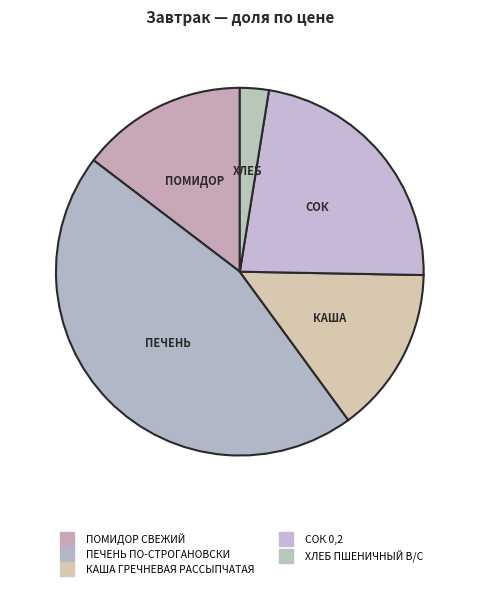

Which category has the biggest portion of the pie?

ПЕЧЕНЬ ПО-СТРОГАНОВСКИ